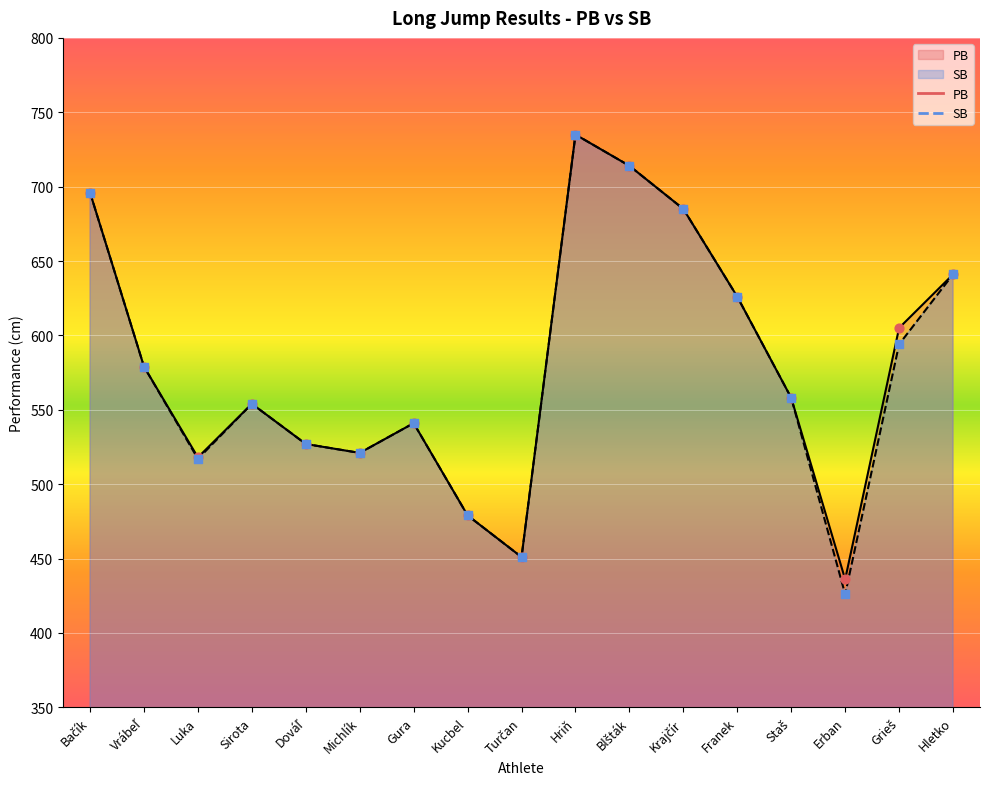

Which series has the largest total across all categories?

PB